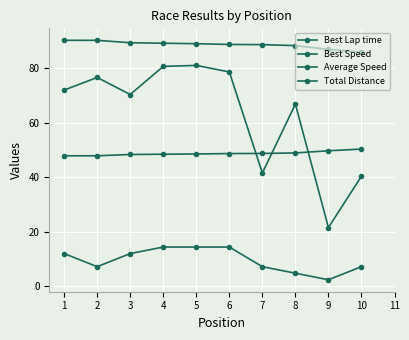

At which category is the sum across all series the highest?

5